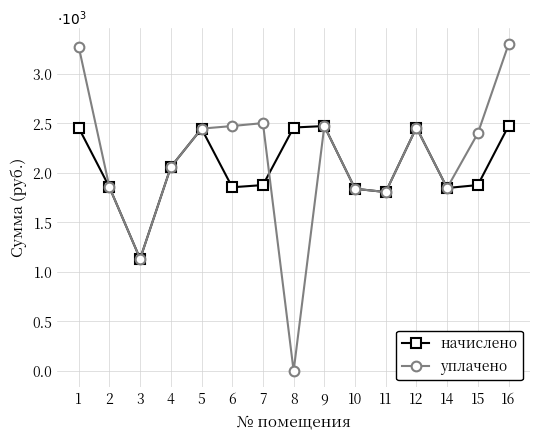

Is this an area chart (filled region under the line)?

No